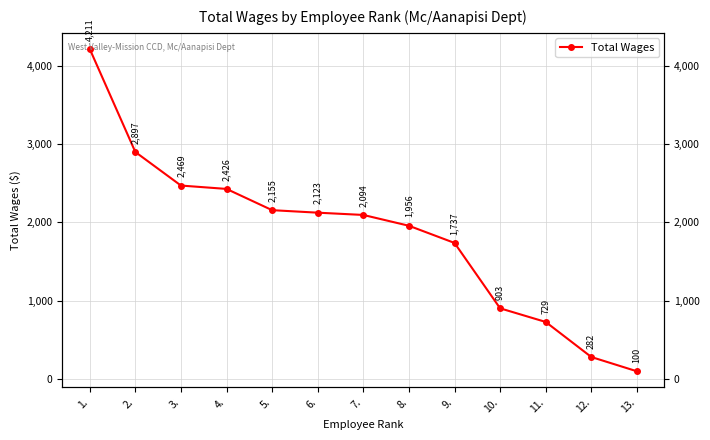

What is the label of the 8th point from the left?

8.